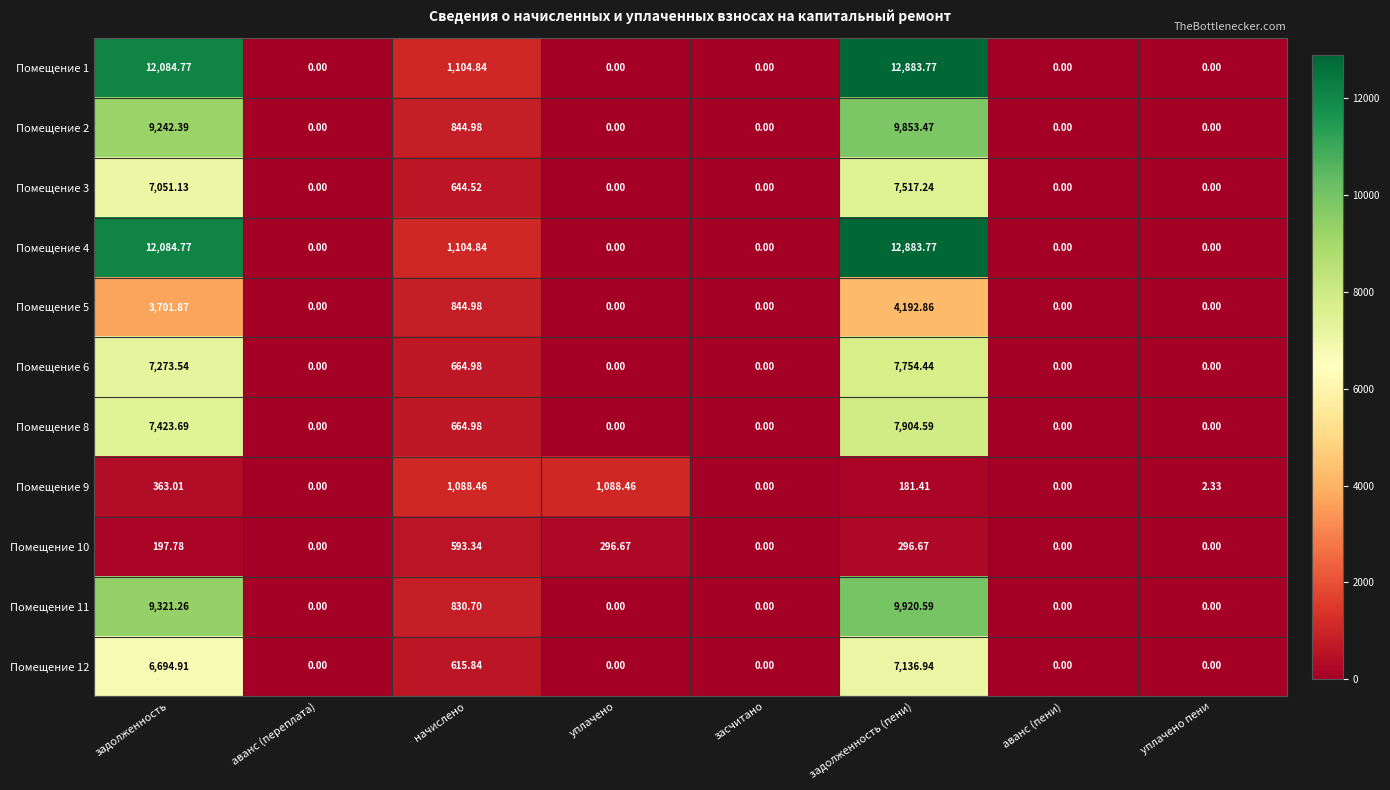

Which category has the highest value in the Помещение 1 series?

задолженность (пени)